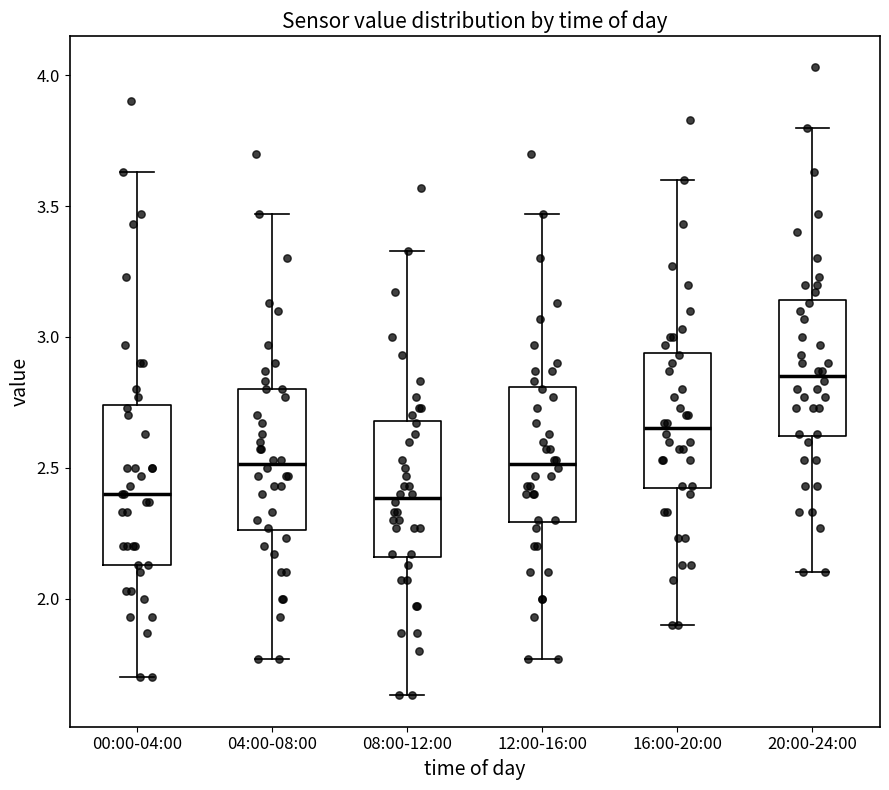

Reading left to right, transcribe this box plot: for each box, give where its median line is, the range the box spans, and where its two whiskers end, as read against the y-axis. The values are not printed on the chart, so give them approximately, as read against the axis.

00:00-04:00: median 2.40, box 2.15 to 2.75, whiskers 1.70 to 3.65
04:00-08:00: median 2.50, box 2.25 to 2.80, whiskers 1.75 to 3.45
08:00-12:00: median 2.40, box 2.15 to 2.70, whiskers 1.65 to 3.35
12:00-16:00: median 2.50, box 2.30 to 2.80, whiskers 1.75 to 3.45
16:00-20:00: median 2.65, box 2.40 to 2.95, whiskers 1.90 to 3.60
20:00-24:00: median 2.85, box 2.60 to 3.15, whiskers 2.10 to 3.80